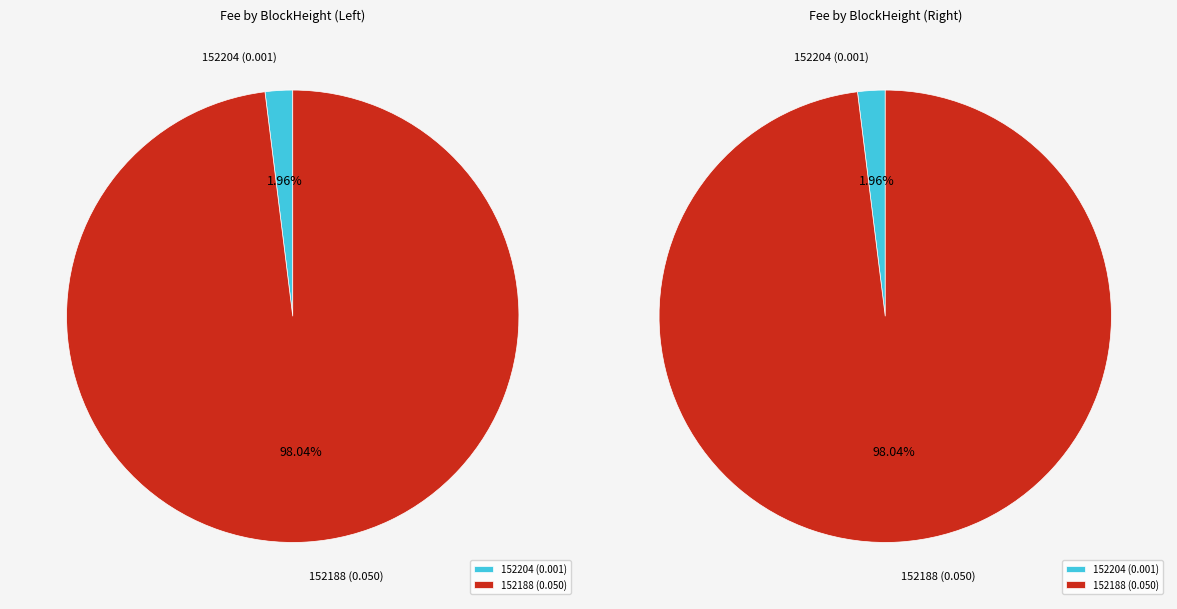

Rank the categories by value from highest to lowest.

152188, 152204